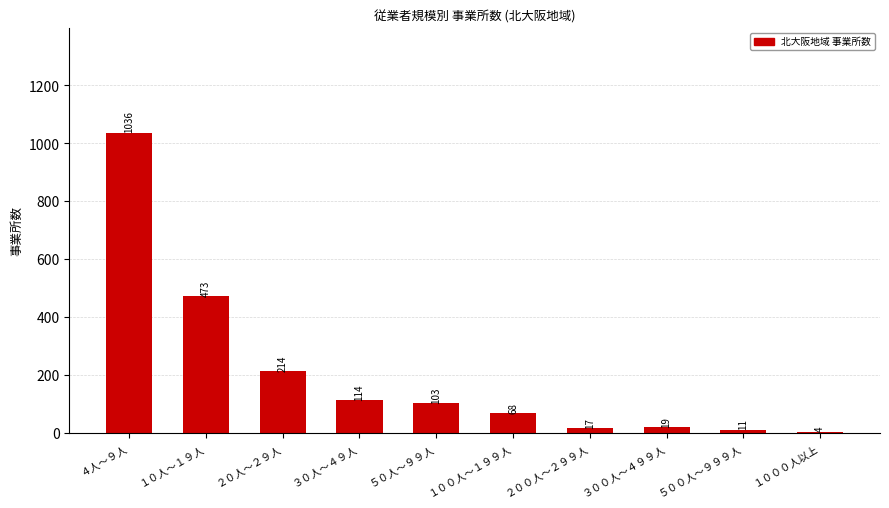

What is the sum of the values at ５０人～９９人 and ２０人～２９人?

317